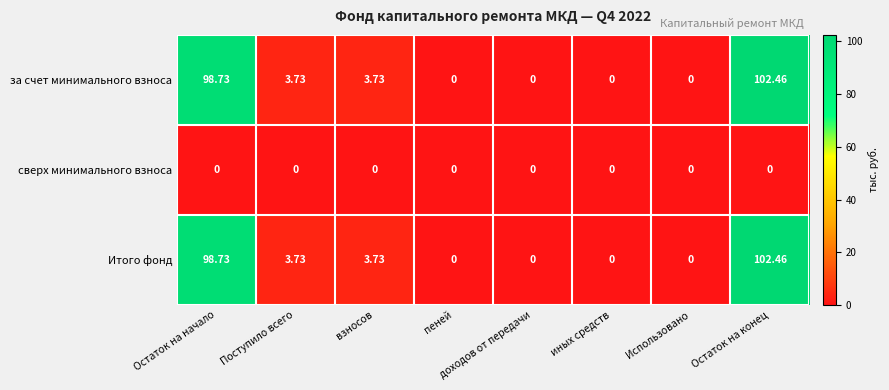

At which label does за счет минимального взноса first exceed 3?

Остаток на начало